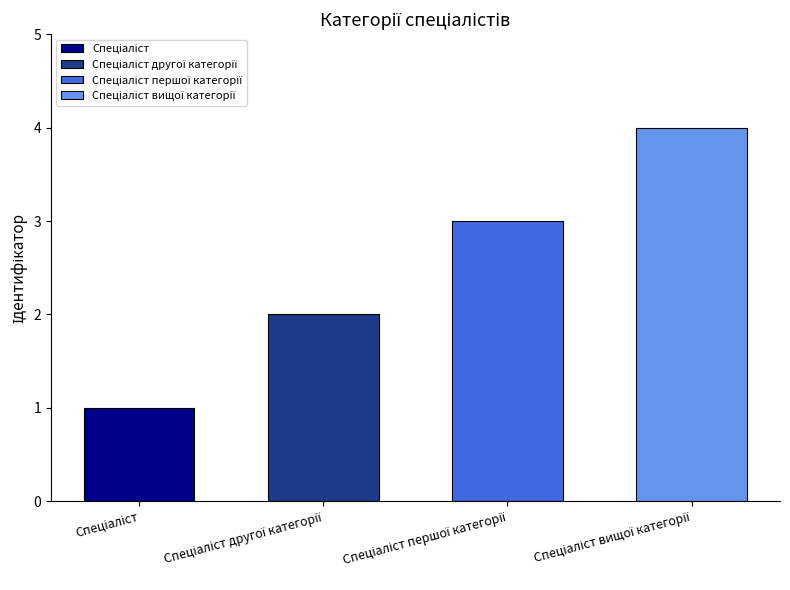

List the labels in order of value, smallest first.

Спеціаліст, Спеціаліст другої категорії, Спеціаліст першої категорії, Спеціаліст вищої категорії